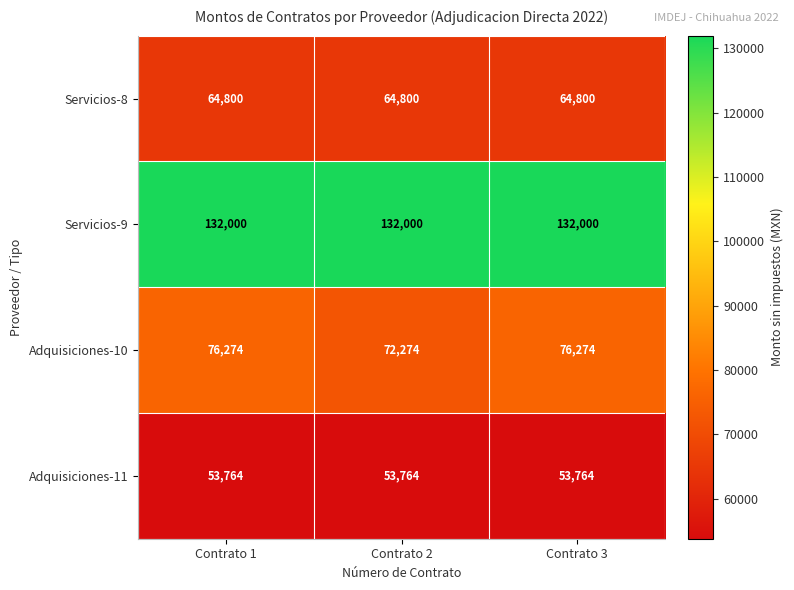

Reading left to right, extract all data points from this chart.

Servicios-8: 64800	64800	64800
Servicios-9: 132000	132000	132000
Adquisiciones-10: 76274	72274	76274
Adquisiciones-11: 53764	53764	53764